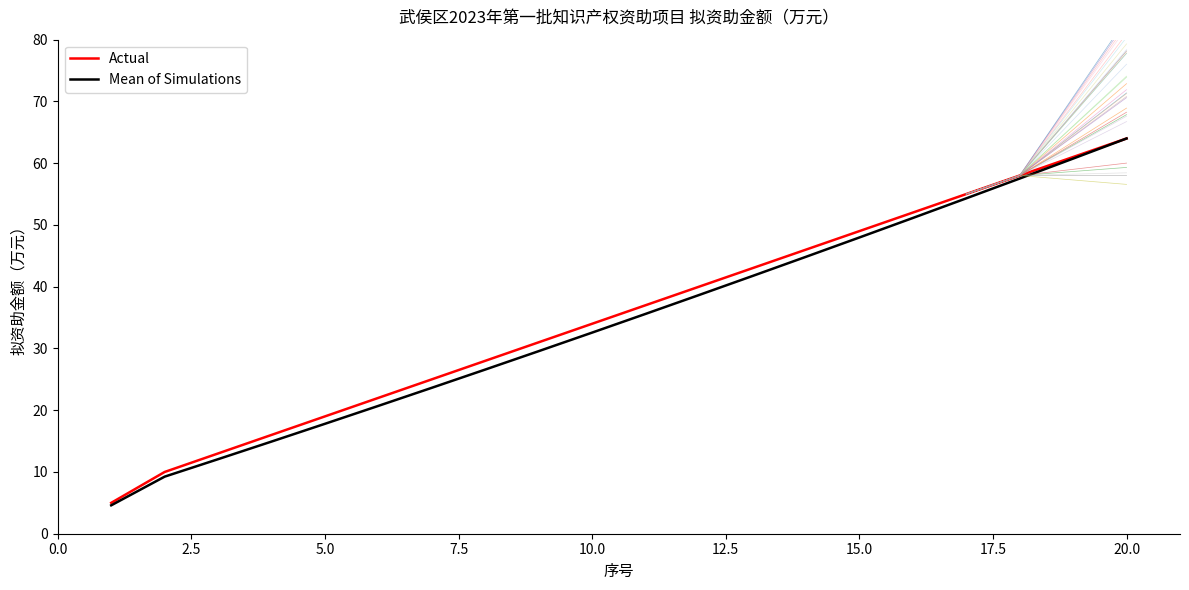

True or false: Mean of Simulations and Actual intersect in this chart.

False